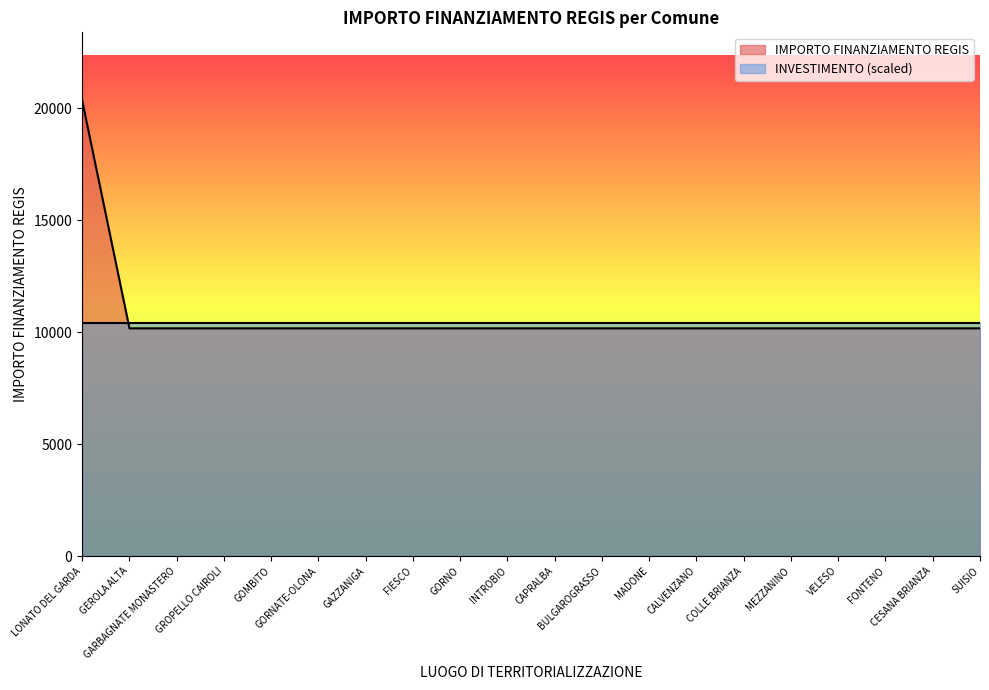

What is the ratio of the value at MEZZANINO to the value at GROPELLO CAIROLI?

1.0